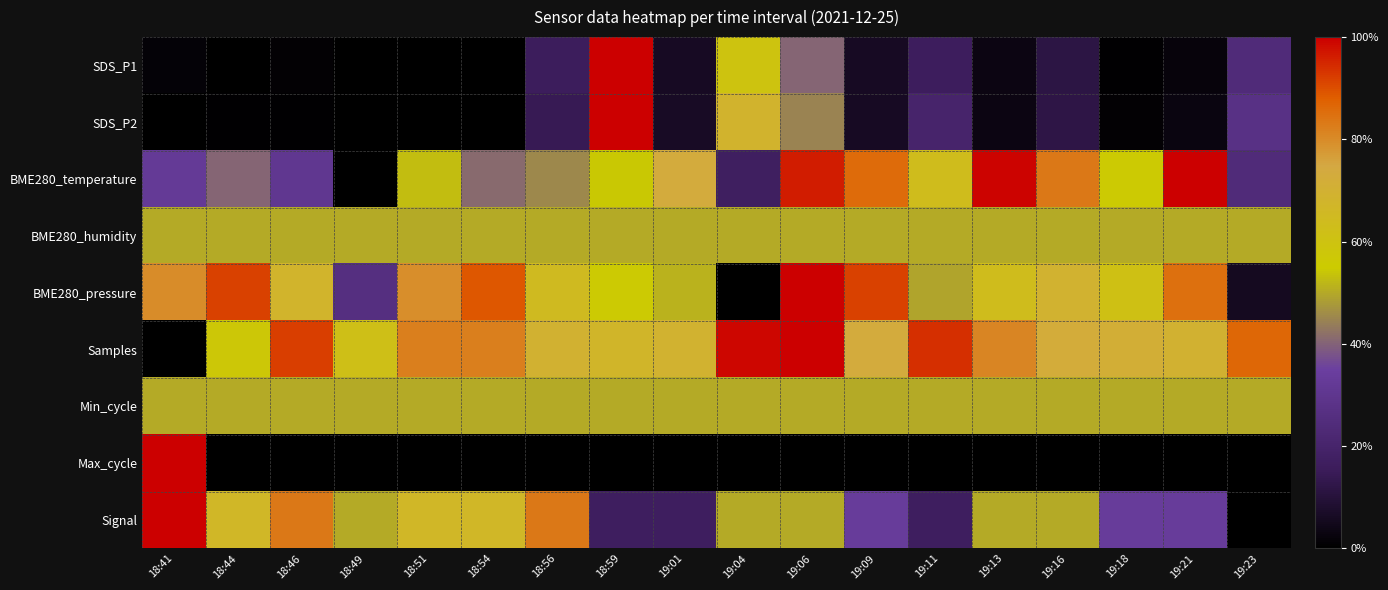

At which category does the chart reach its minimum across all series?

18:51